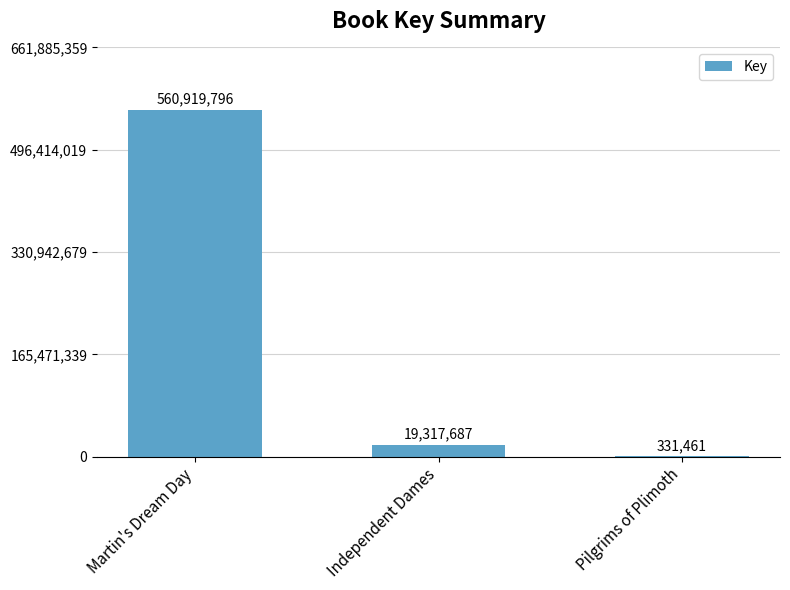

True or false: the data shows 331461 at Pilgrims of Plimoth.

True